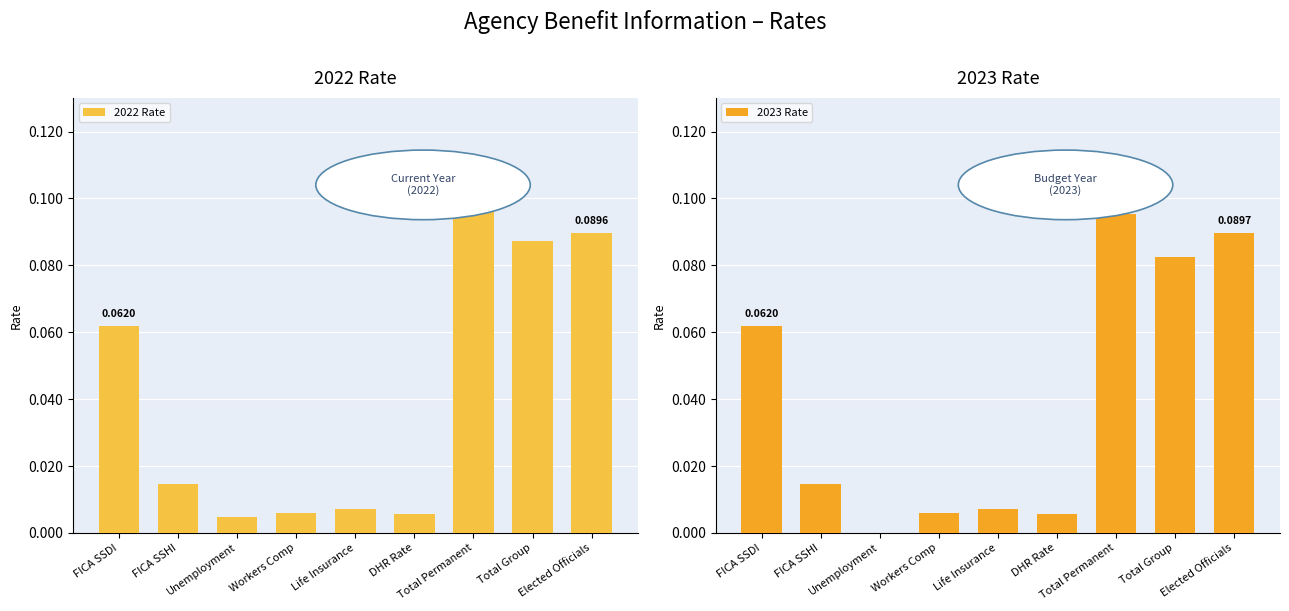

Which has a higher value, Unemployment or Elected Officials?

Elected Officials